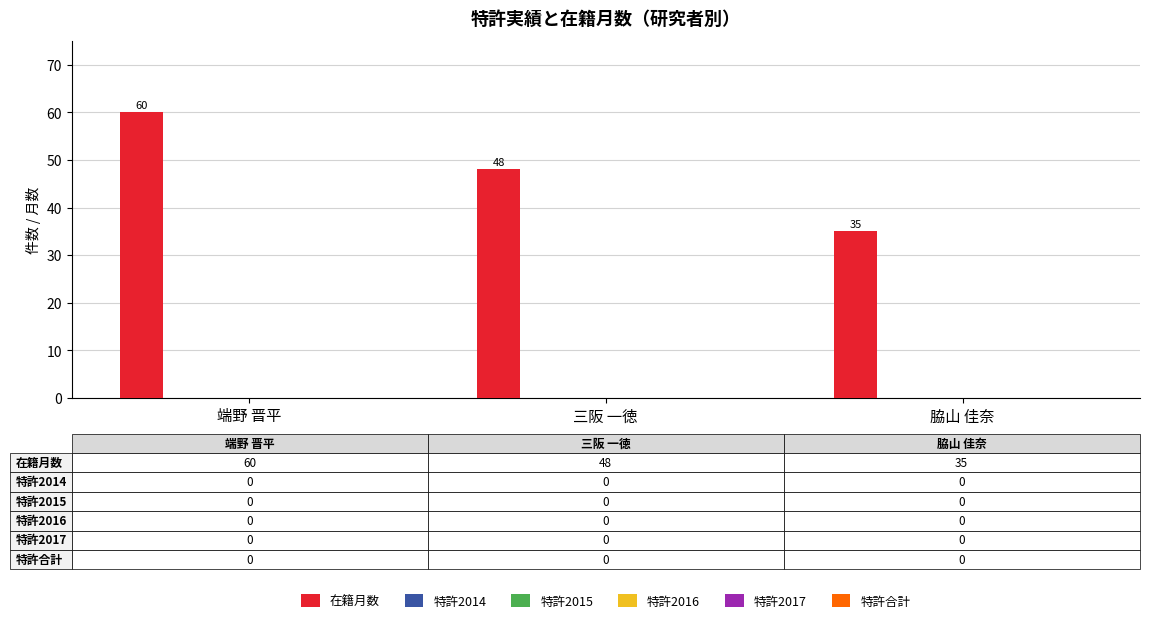

What is the average value?

48